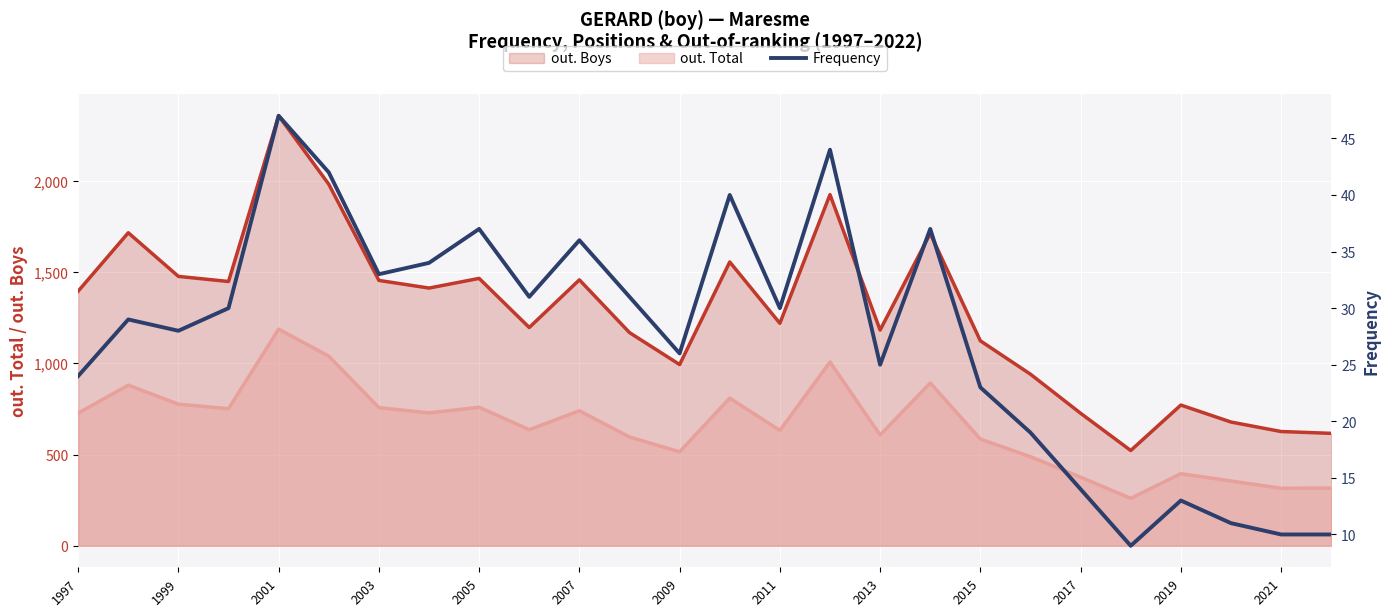

What value does the data have at 15, to the nearest 10?

40